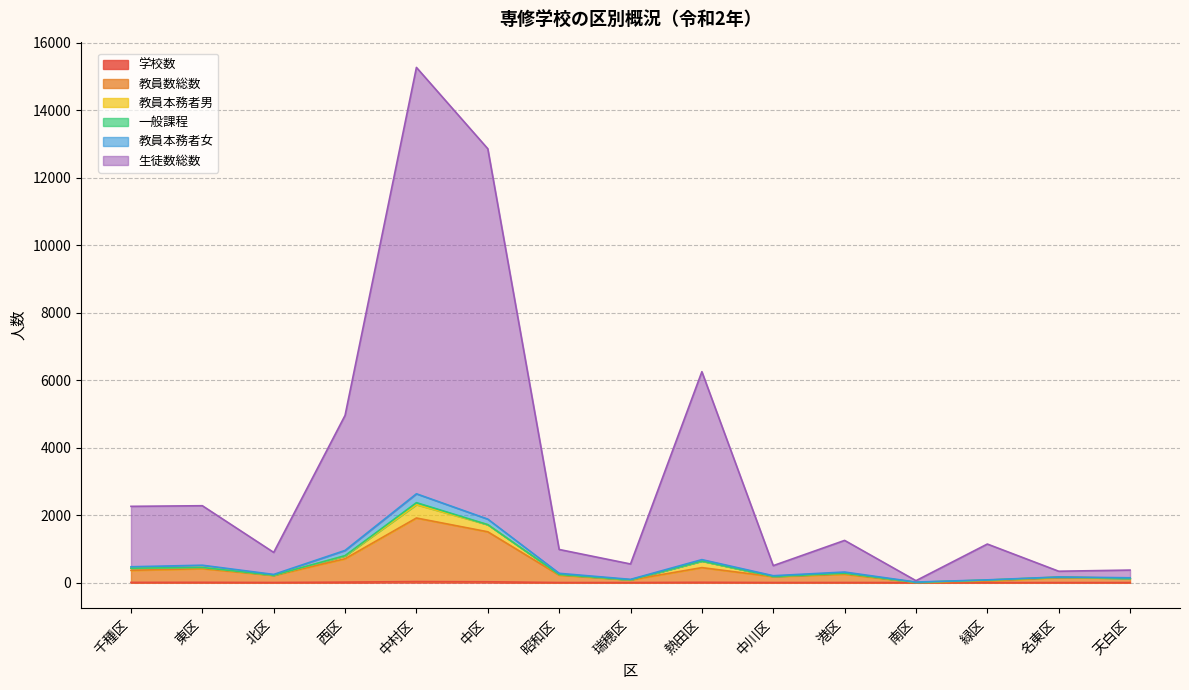

Where is 教員数総数 nearest to the value 962?

西区